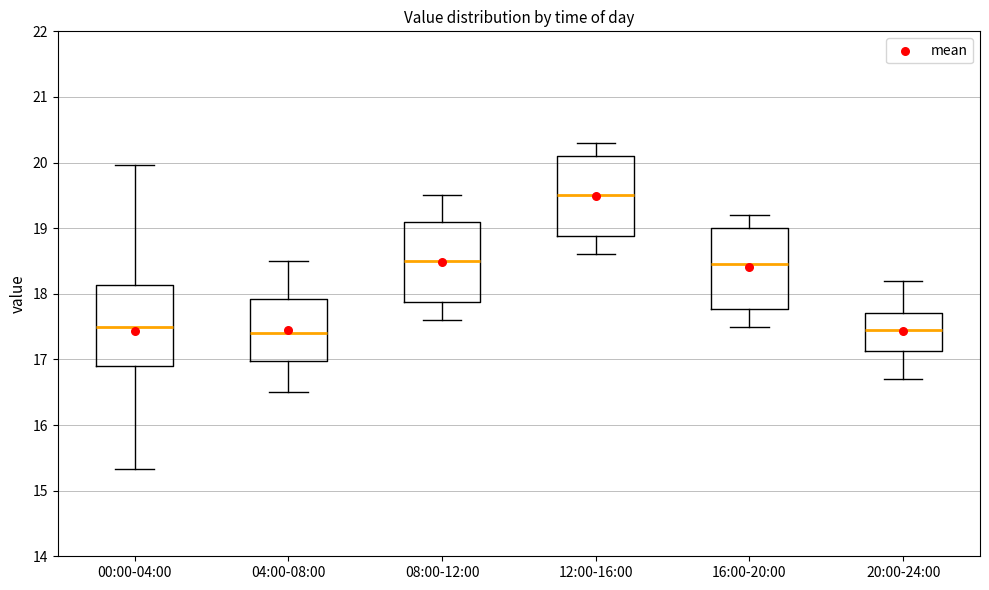

Reading left to right, transcribe this box plot: for each box, give where its median line is, the range the box spans, and where its two whiskers end, as read against the y-axis. The values are not printed on the chart, so give them approximately, as read against the axis.

00:00-04:00: median 17.5, box 16.9 to 18.1, whiskers 15.3 to 20.0
04:00-08:00: median 17.4, box 17.0 to 17.9, whiskers 16.5 to 18.5
08:00-12:00: median 18.5, box 17.9 to 19.1, whiskers 17.6 to 19.5
12:00-16:00: median 19.5, box 18.9 to 20.1, whiskers 18.6 to 20.3
16:00-20:00: median 18.5, box 17.8 to 19.0, whiskers 17.5 to 19.2
20:00-24:00: median 17.5, box 17.1 to 17.7, whiskers 16.7 to 18.2